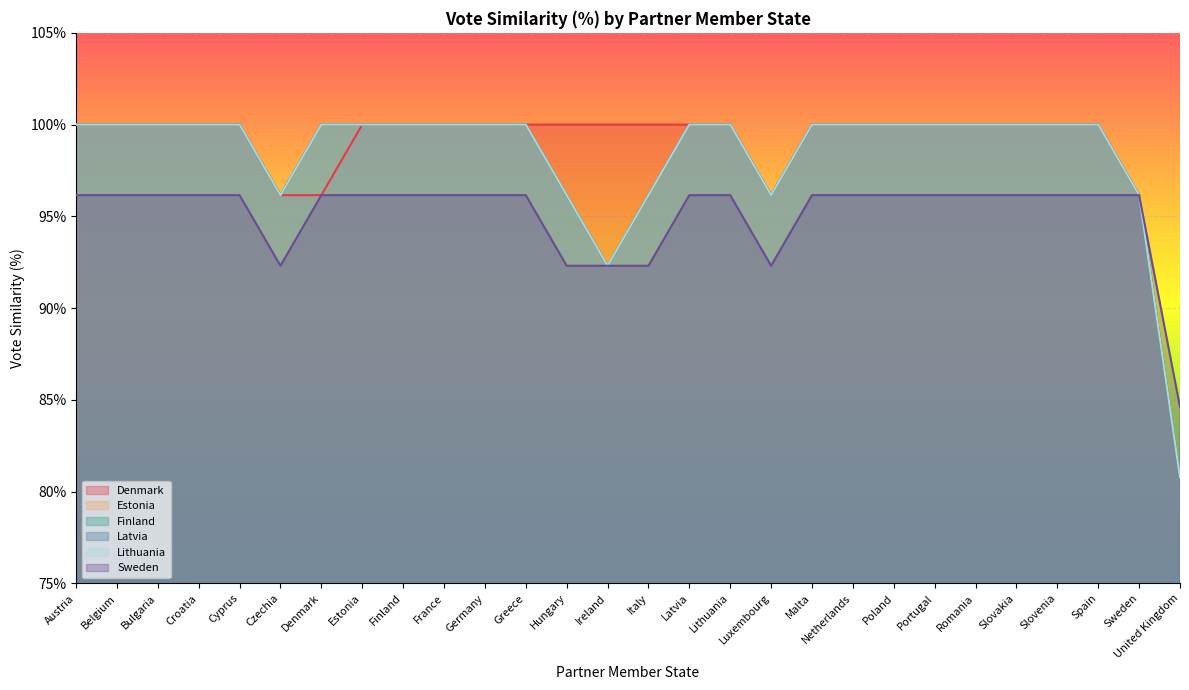

The value of Finland at Malta is 1.0. True or false?

True